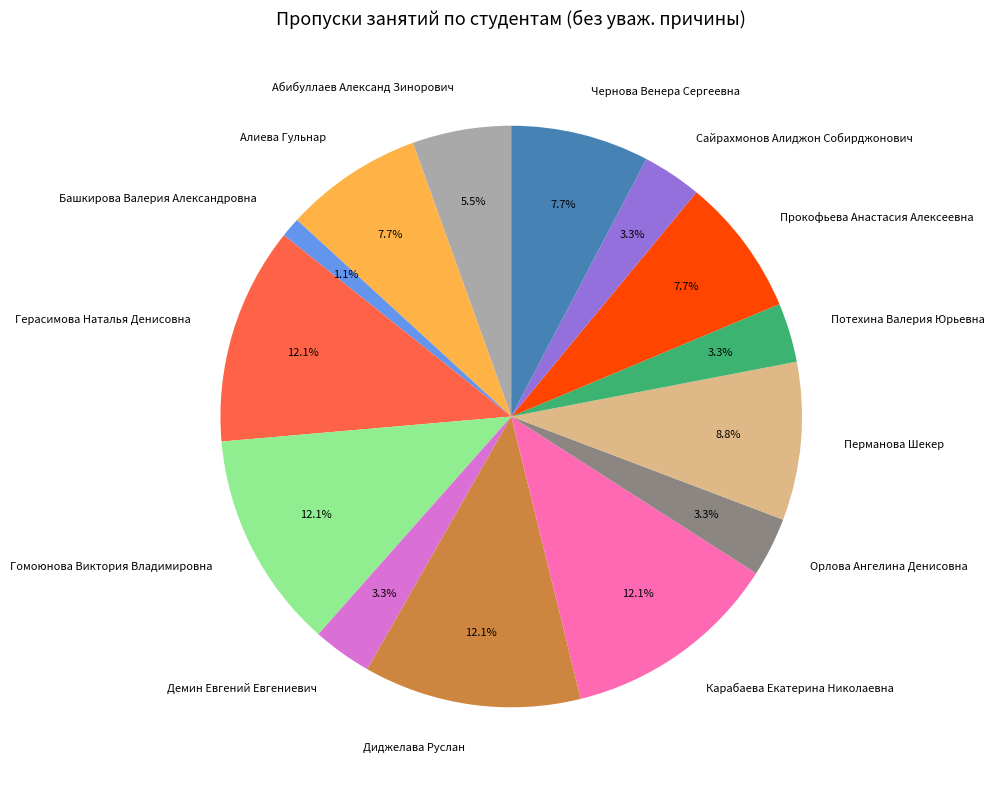

To the nearest percent, what portion does Сайрахмонов Алиджон Собирджонович represent?

3%